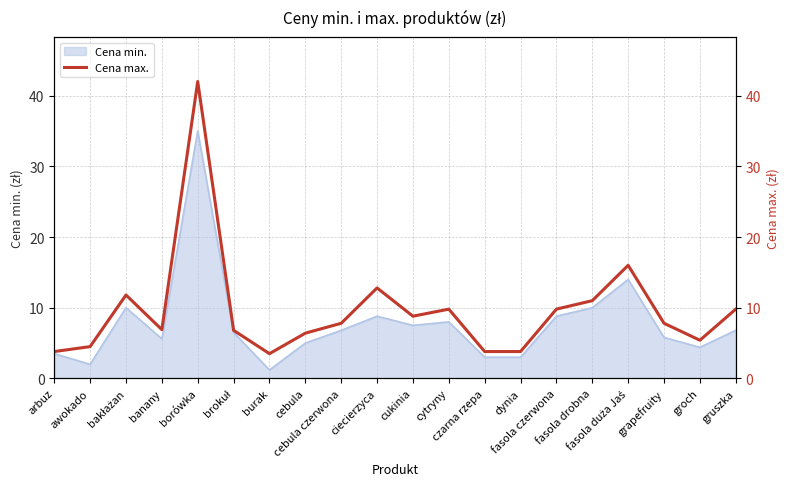

Which category has the lowest value across all series?

burak